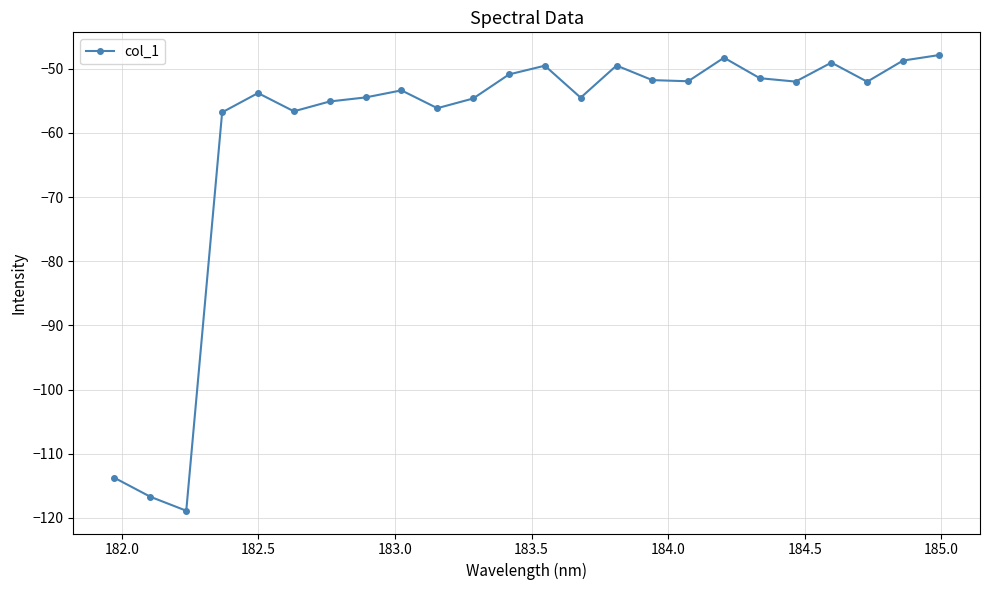

How many series are shown in this chart?

1